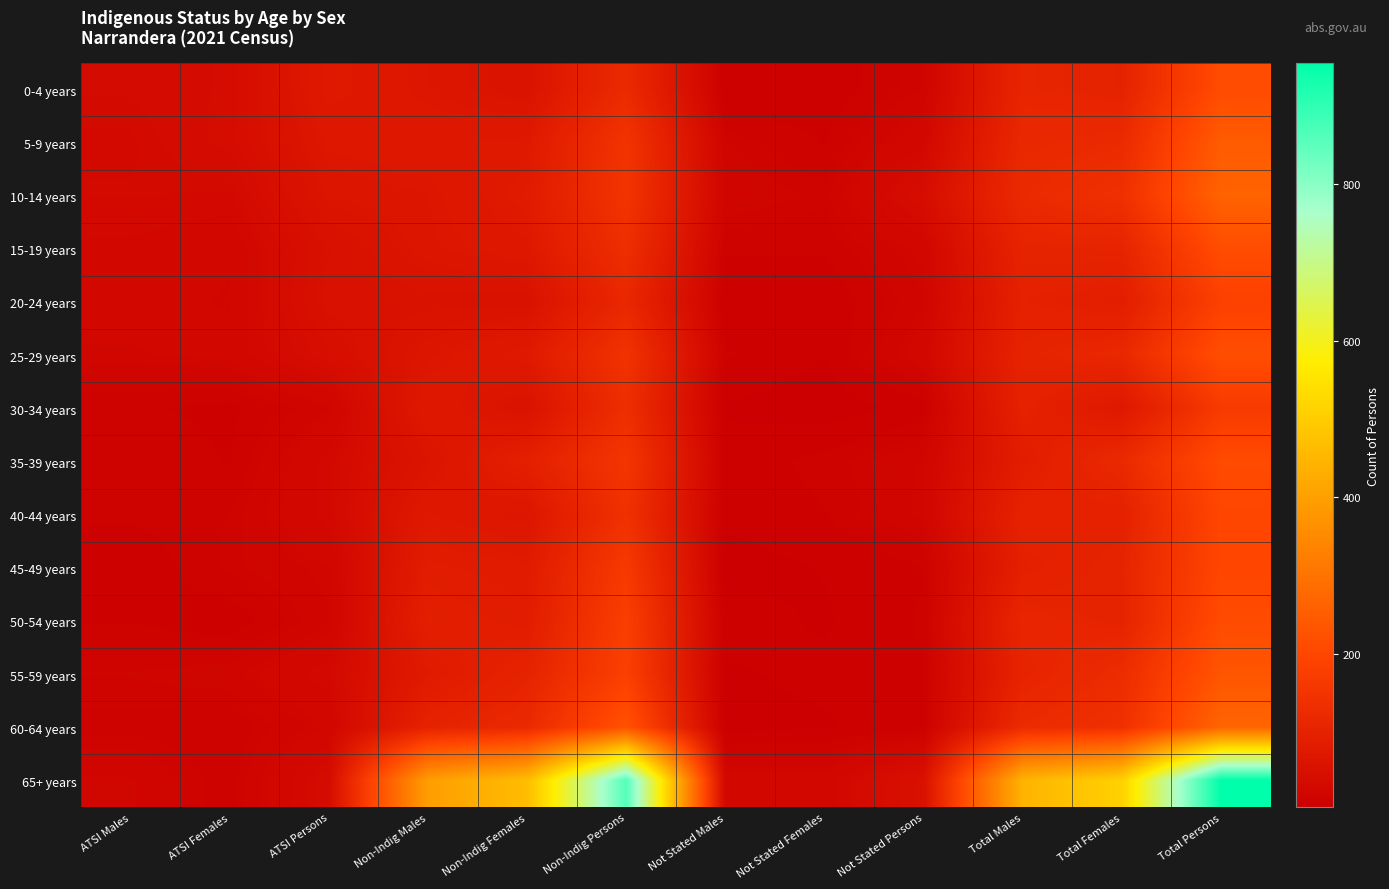

Between Not Stated Females and Non-Indig Persons, which is larger?

Non-Indig Persons